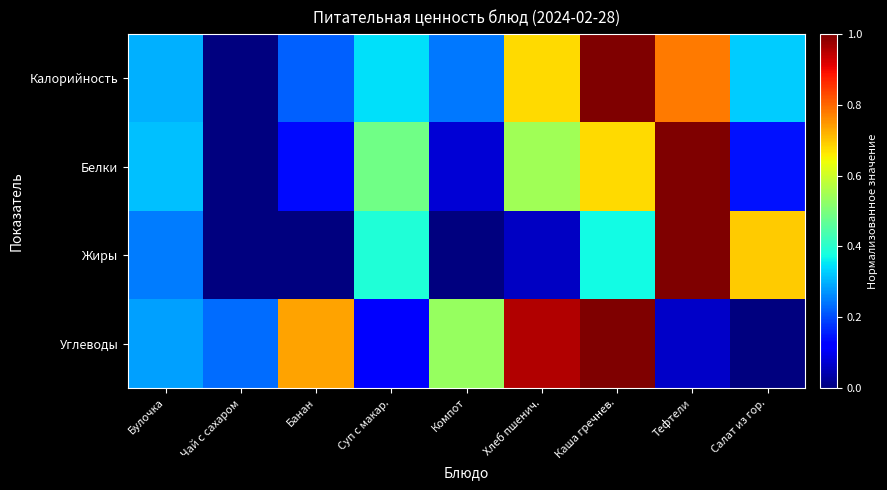

Rank the series at Тефтели from highest to lowest value.

Белки, Жиры, Калорийность, Углеводы